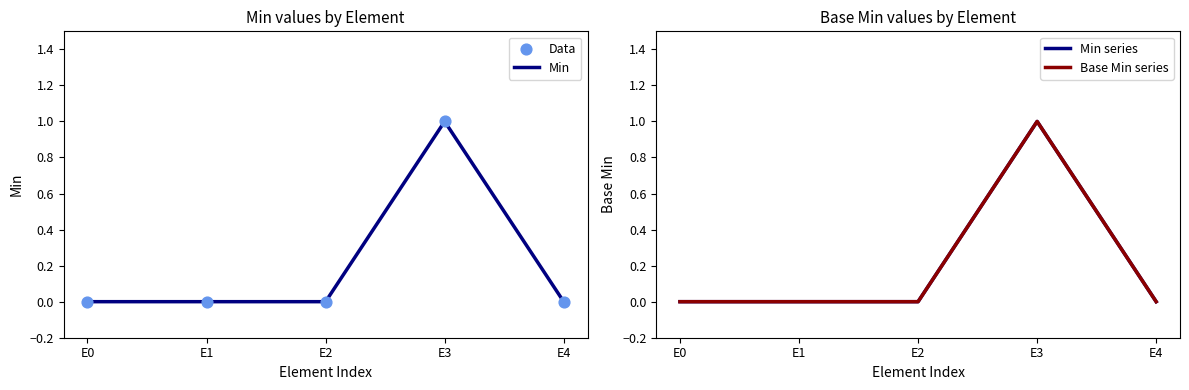

Which series reaches the minimum Y coordinate?

Min